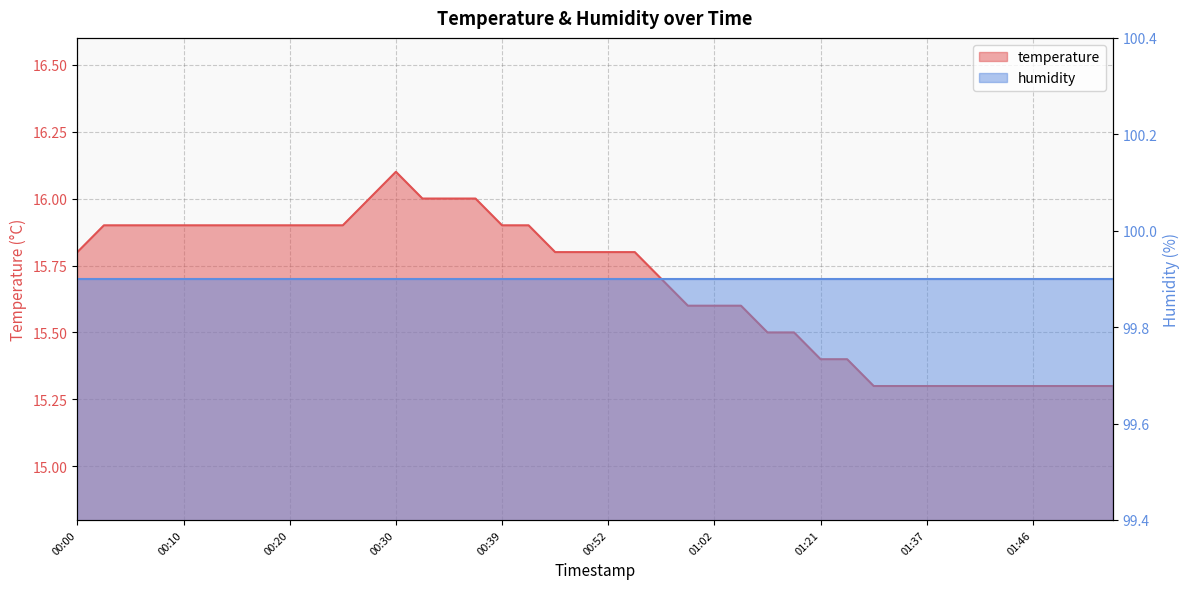

Rank the categories by value from lowest to highest.

01:31, 01:34, 01:37, 01:39, 01:42, 01:44, 01:46, 01:49, 01:51, 01:54, 01:21, 01:24, 01:15, 01:18, 00:59, 01:02, 01:04, 00:57, 00:00, 00:44, 00:49, 00:52, 00:54, 00:03, 00:05, 00:08, 00:10, 00:13, 00:15, 00:18, 00:20, 00:22, 00:25, 00:39, 00:42, 00:27, 00:32, 00:35, 00:37, 00:30